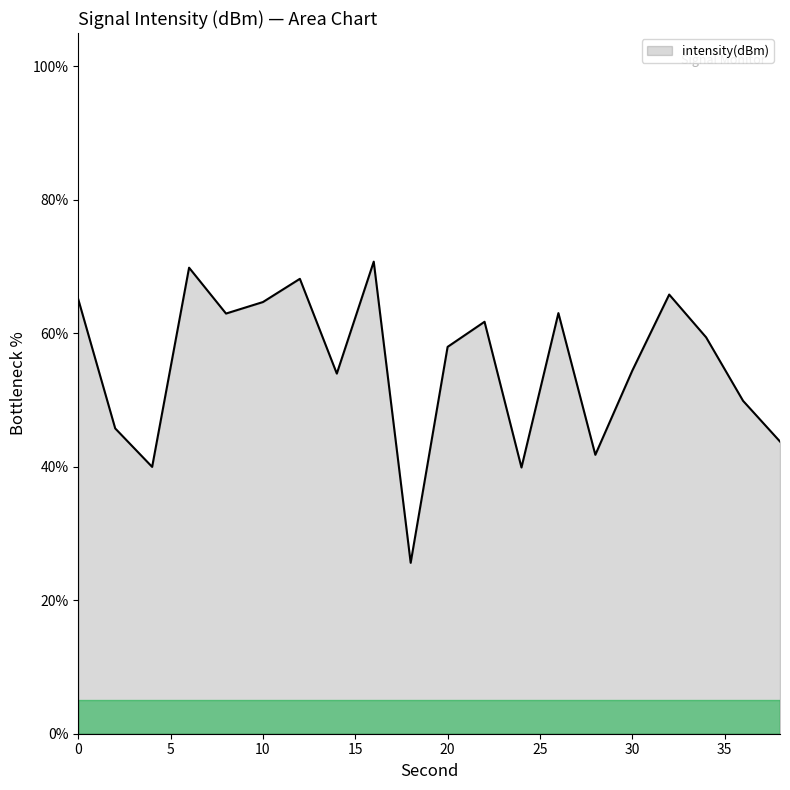

How many interior local peaks (higher than both neighbors) does the data have?

6